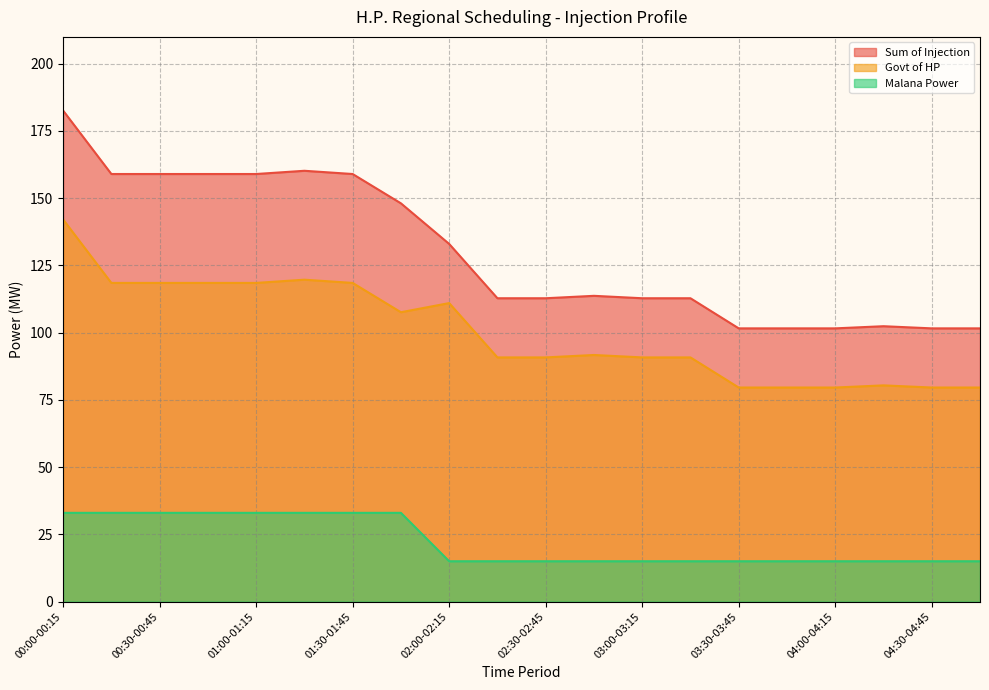

What is the maximum value shown in the chart?

182.6